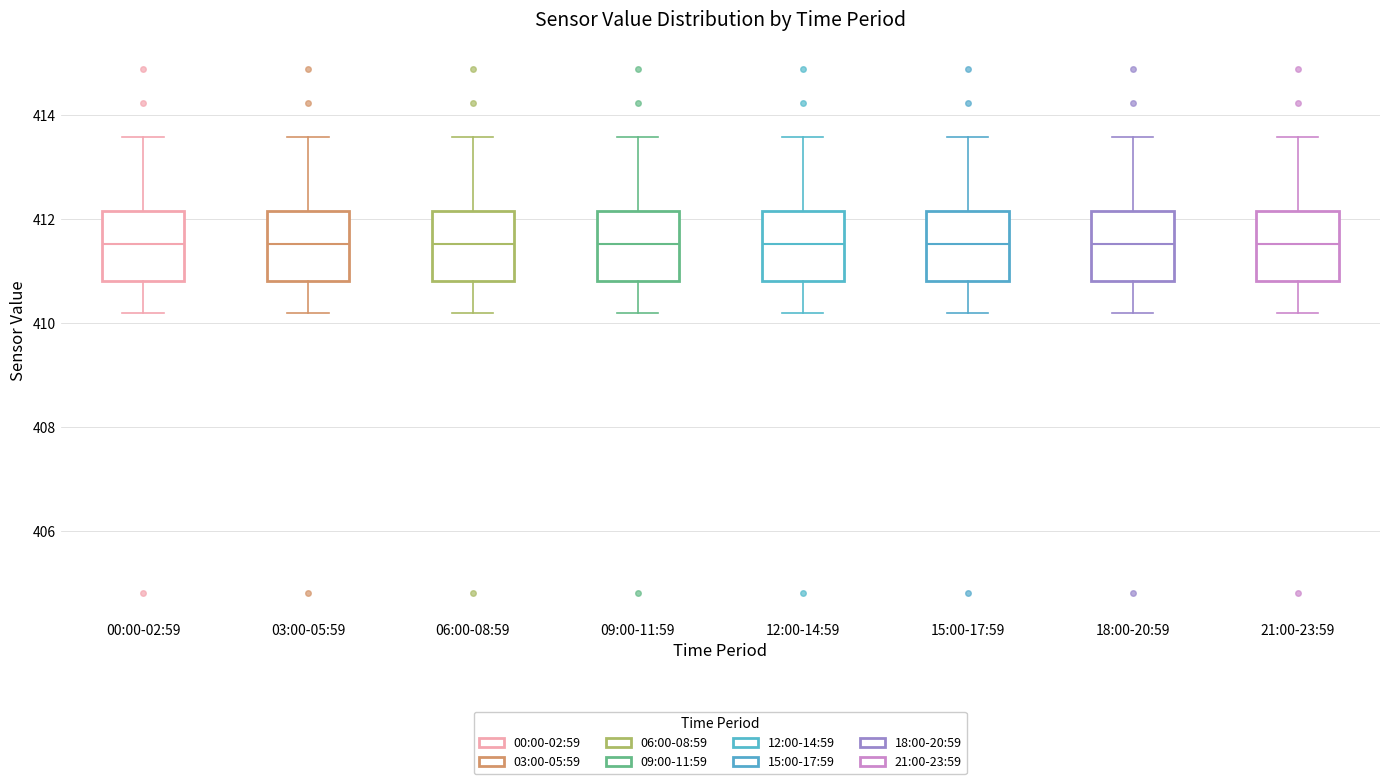

Reading left to right, read every box against the y-axis: the position of its median line, the range the box covers, and the ends of its whiskers. The values are not printed on the chart, so give them approximately, as read against the axis.

00:00-02:59: median 411.6, box 410.8 to 412.2, whiskers 410.2 to 413.6
03:00-05:59: median 411.6, box 410.8 to 412.2, whiskers 410.2 to 413.6
06:00-08:59: median 411.6, box 410.8 to 412.2, whiskers 410.2 to 413.6
09:00-11:59: median 411.6, box 410.8 to 412.2, whiskers 410.2 to 413.6
12:00-14:59: median 411.6, box 410.8 to 412.2, whiskers 410.2 to 413.6
15:00-17:59: median 411.6, box 410.8 to 412.2, whiskers 410.2 to 413.6
18:00-20:59: median 411.6, box 410.8 to 412.2, whiskers 410.2 to 413.6
21:00-23:59: median 411.6, box 410.8 to 412.2, whiskers 410.2 to 413.6